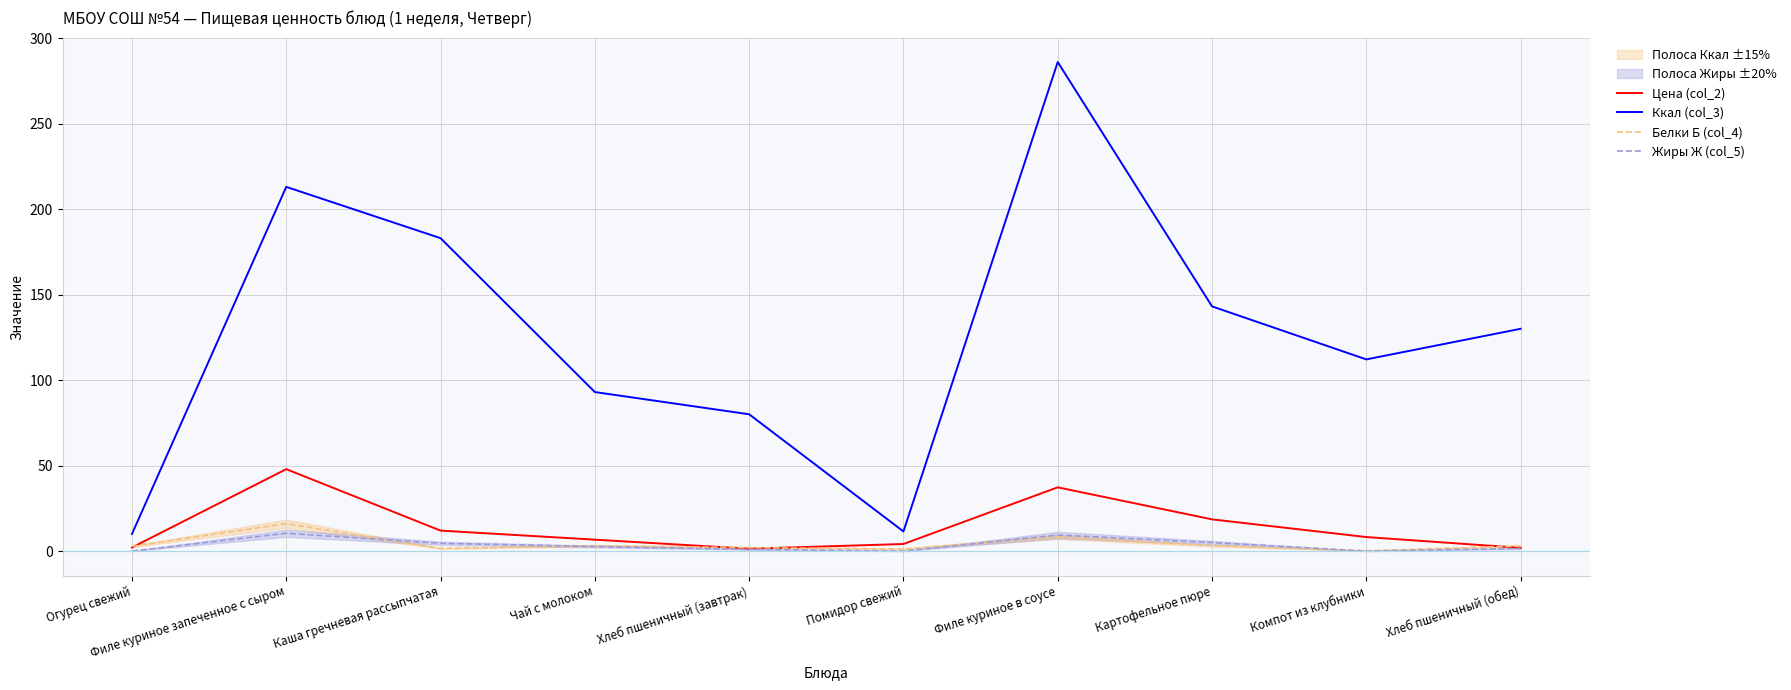

What is the difference between the maximum and minimum values in the Белки Б (col_4) series?

15.9